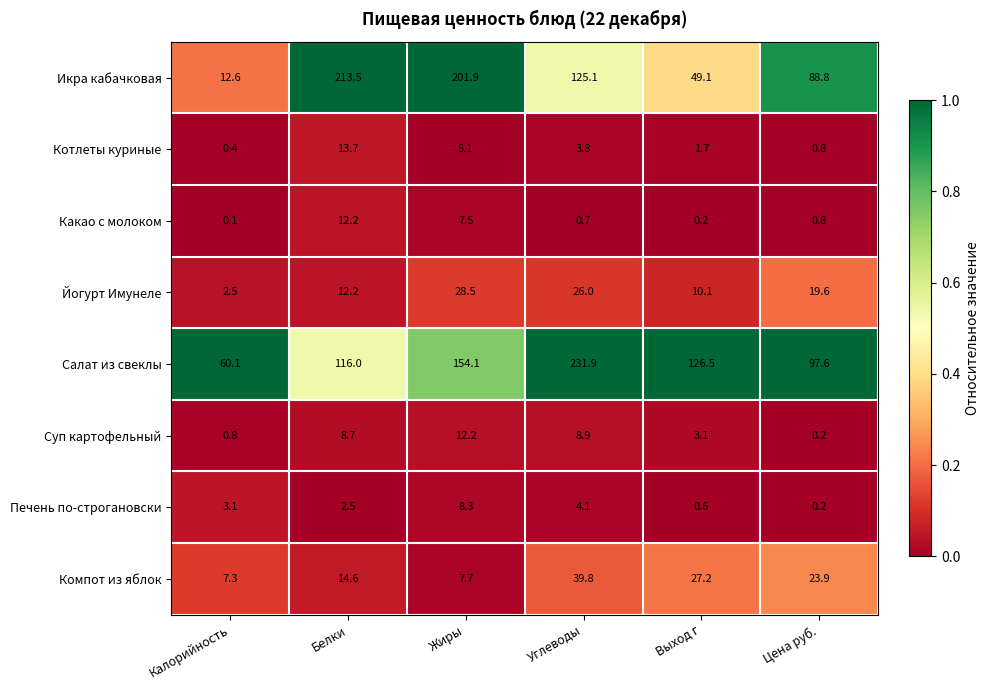

What is the greatest value displayed?

231.9